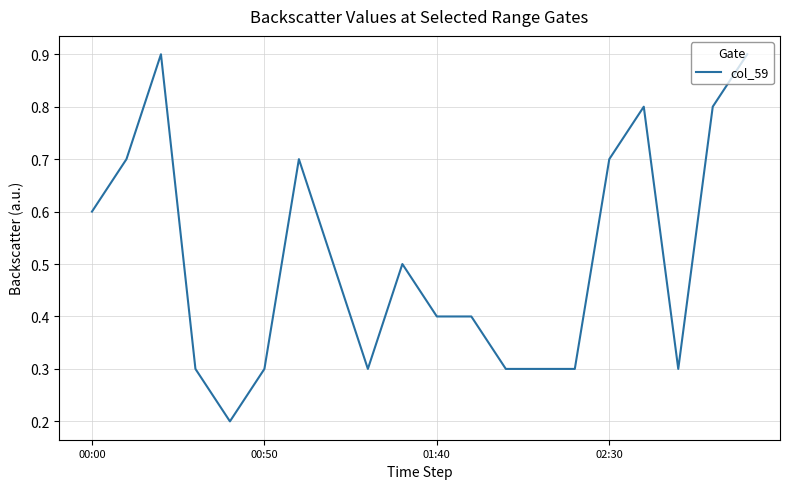

What is the maximum value shown in the chart?

0.9